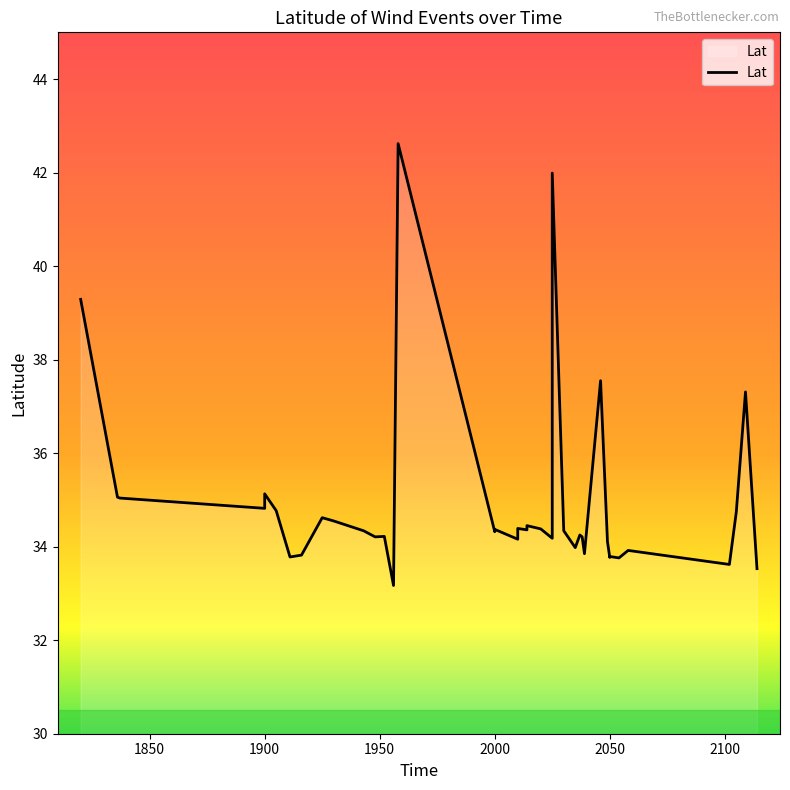

What value does the data have at 1911?

33.8